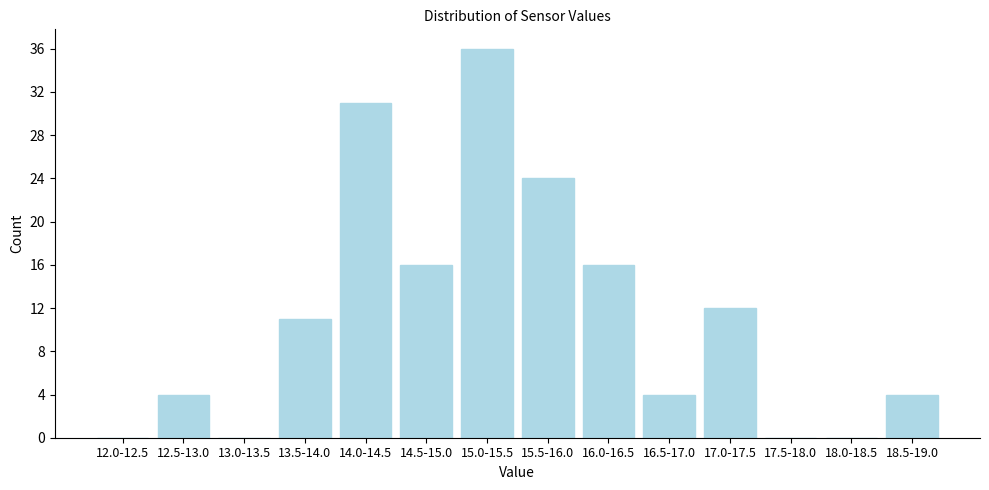

Reading left to right, list all the values displayed in this chart.

12.0-12.5=0	12.5-13.0=4	13.0-13.5=0	13.5-14.0=11	14.0-14.5=31	14.5-15.0=16	15.0-15.5=36	15.5-16.0=24	16.0-16.5=16	16.5-17.0=4	17.0-17.5=12	17.5-18.0=0	18.0-18.5=0	18.5-19.0=4